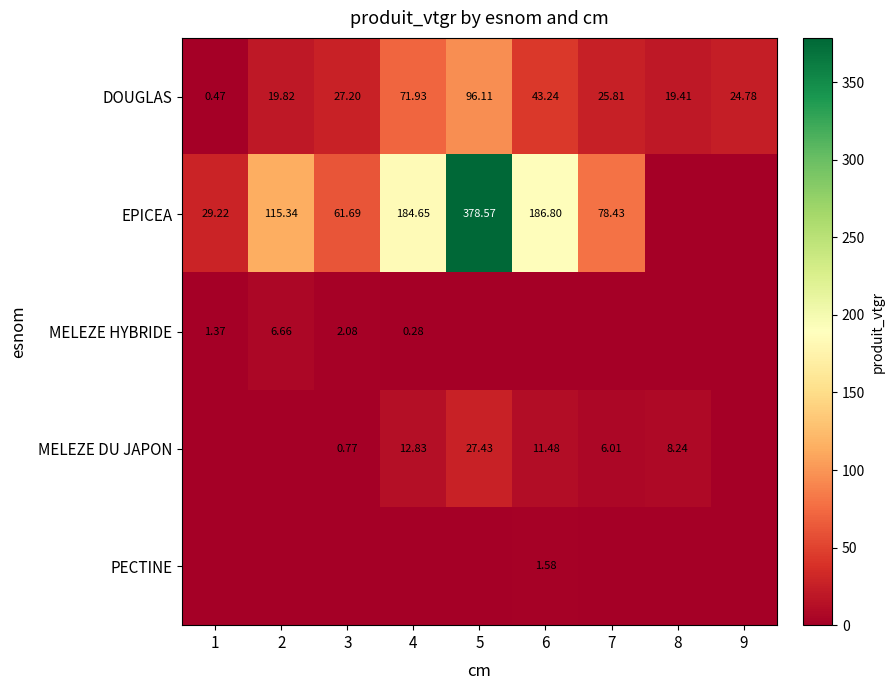

Rank the categories by MELEZE HYBRIDE value from lowest to highest.

5, 6, 7, 8, 9, 4, 1, 3, 2